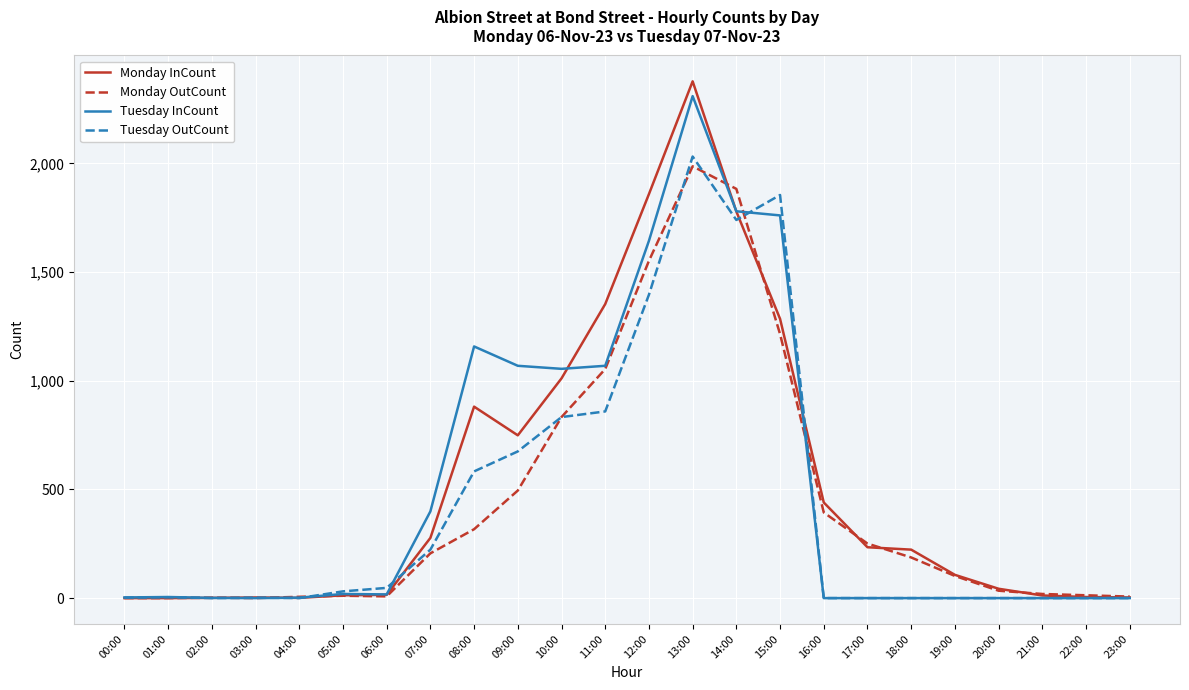

What are all the series names shown in the legend?

Monday InCount, Monday OutCount, Tuesday InCount, Tuesday OutCount